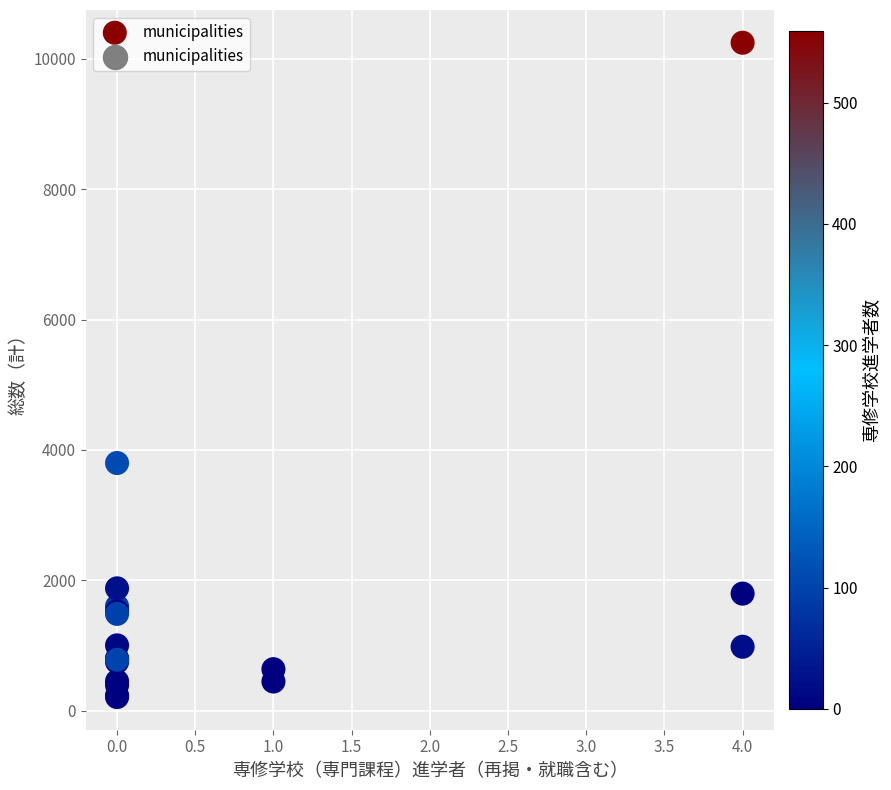

What Y value in the scatter plot is closest to 5228?

3799